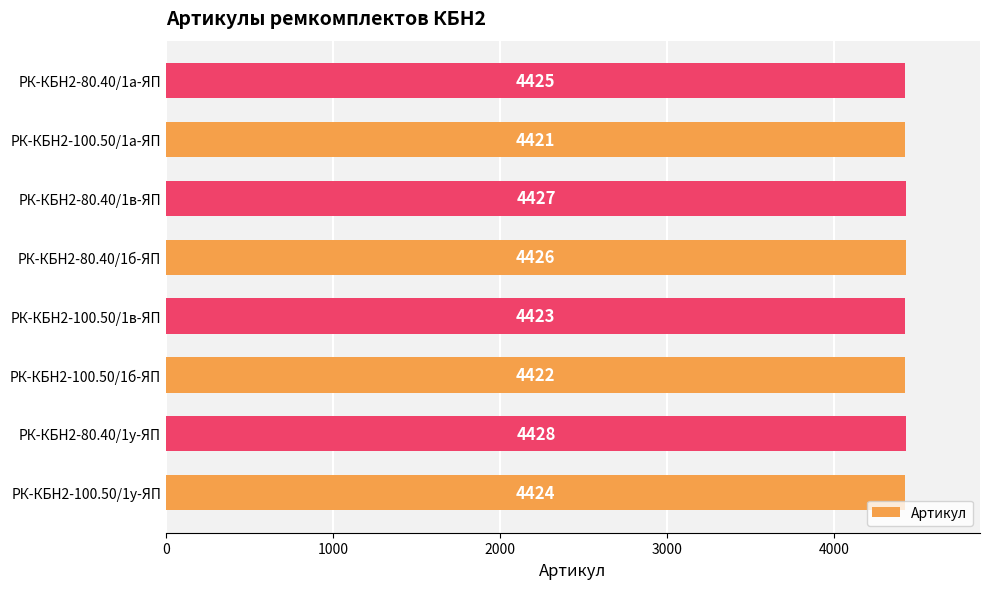

The value at РК-КБН2-80.40/1а-ЯП is 4425. True or false?

True